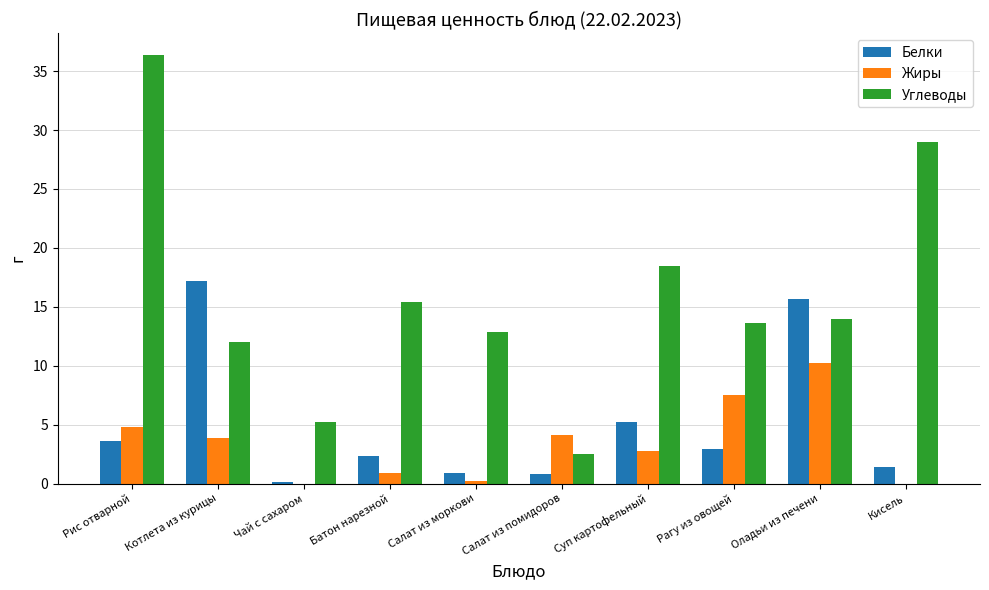

Which series changed the most between Чай с сахаром and Суп картофельный?

Углеводы